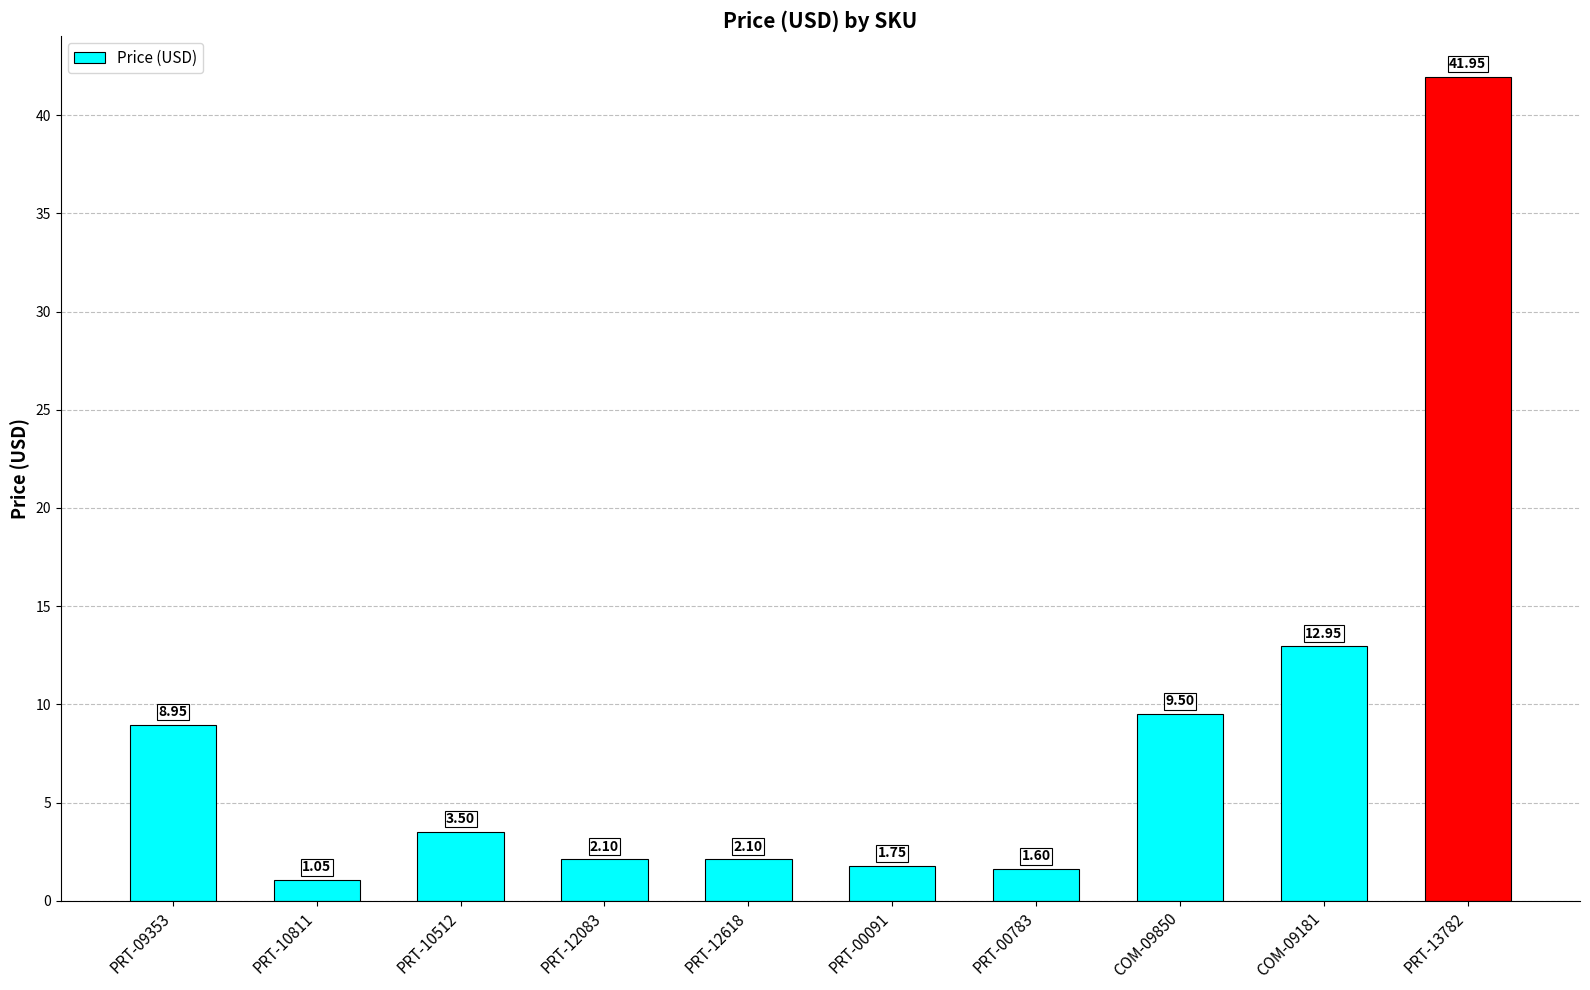

What is the difference between the maximum and minimum values?

40.9